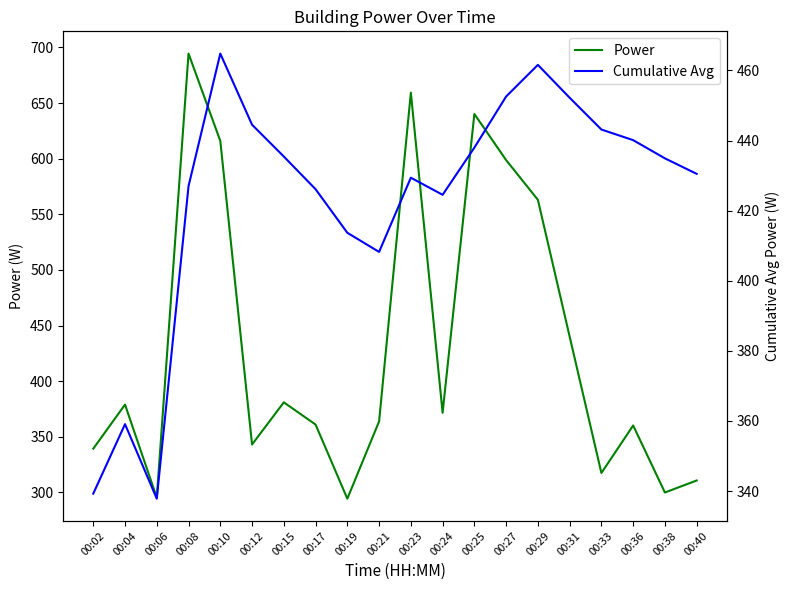

Reading left to right, list all the values displayed in this chart.

Power: 339.3	378.9	295.3	694.5	616.0	343.1	380.9	361.0	294.3	363.8	659.4	371.6	640.2	598.7	563.0	440.1	317.4	360.1	299.9	310.7
Cumulative Avg: 339.3	359.1	337.8	427.0	464.8	444.5	435.4	426.1	413.7	408.2	429.4	424.5	438.0	452.6	461.6	452.2	443.1	440.1	434.9	430.5